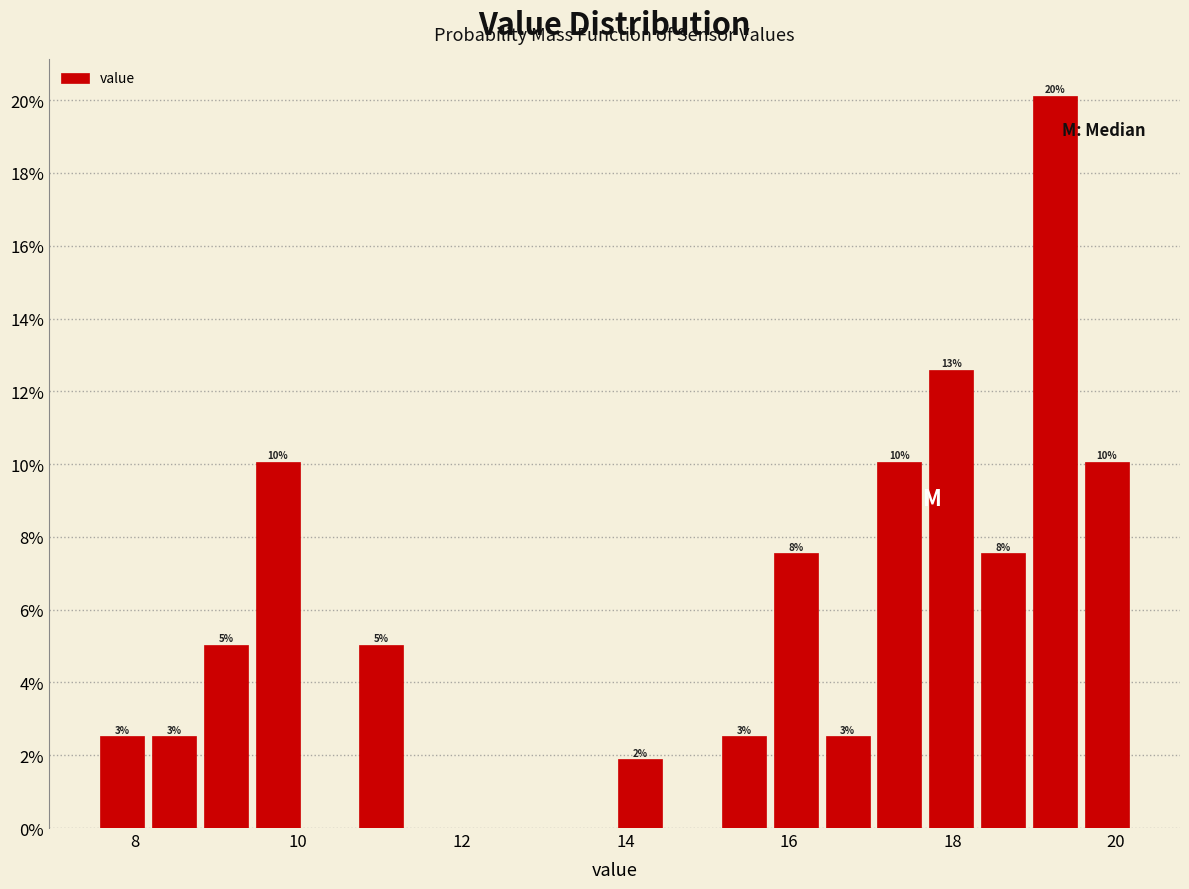

Read against the x-axis, roughly where is the centre of the tallest bar?

19.2